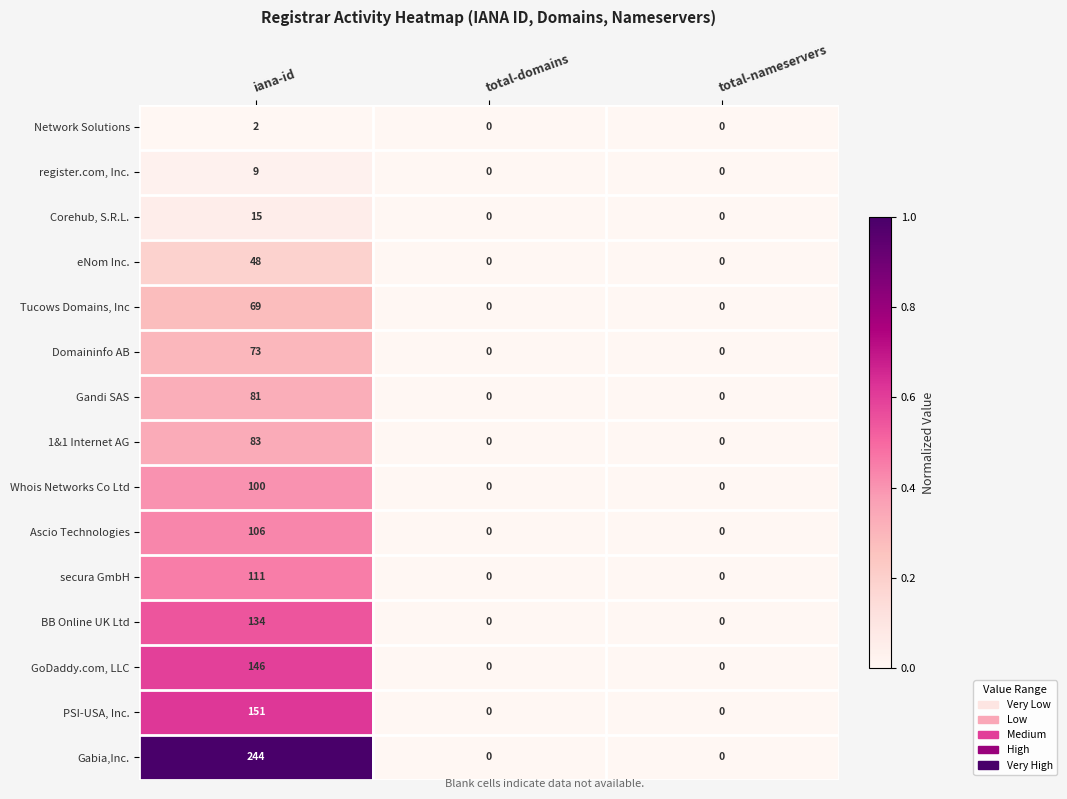

How many categories are shown in the chart?

3